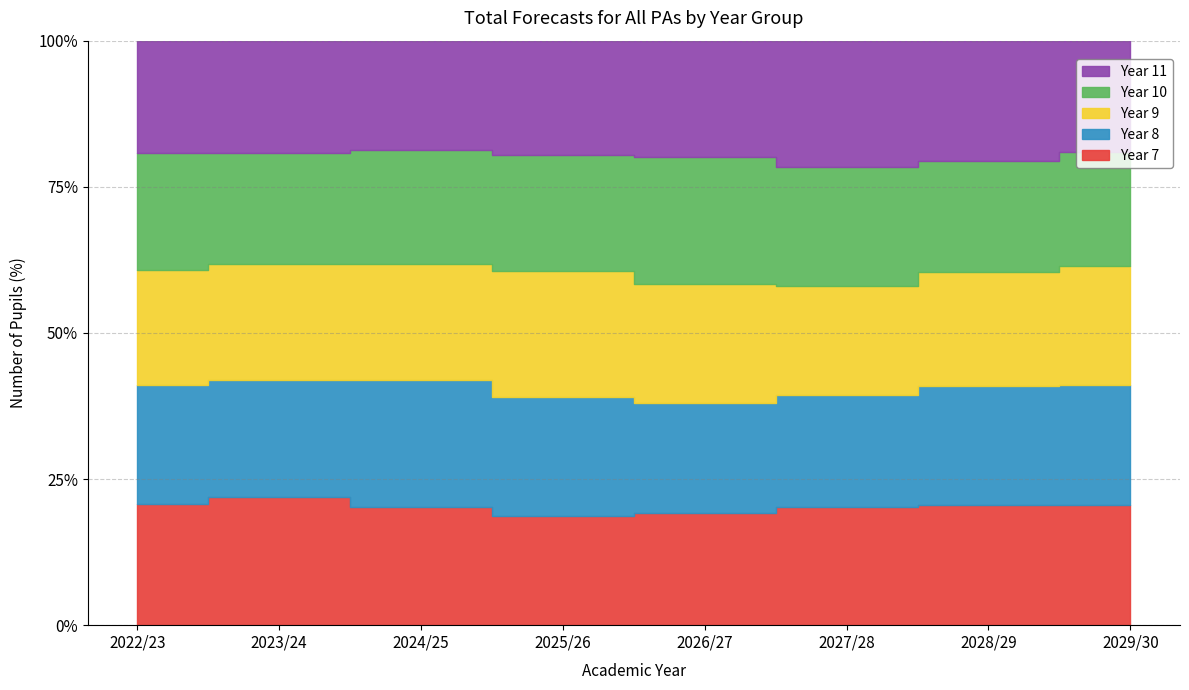

Where is Year 7 nearest to the value 3355?

2027/28